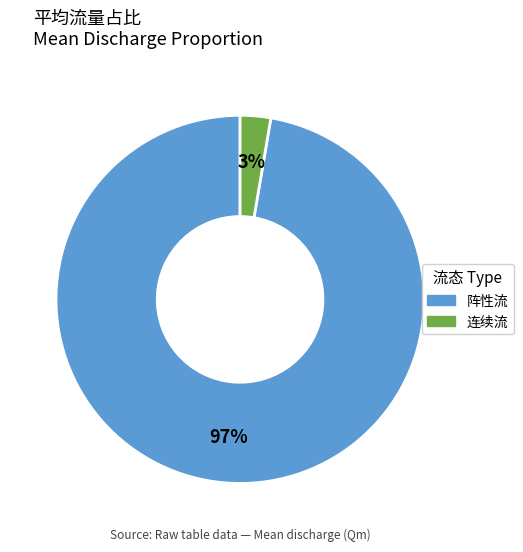

Rank the categories by value from lowest to highest.

连续流, 阵性流